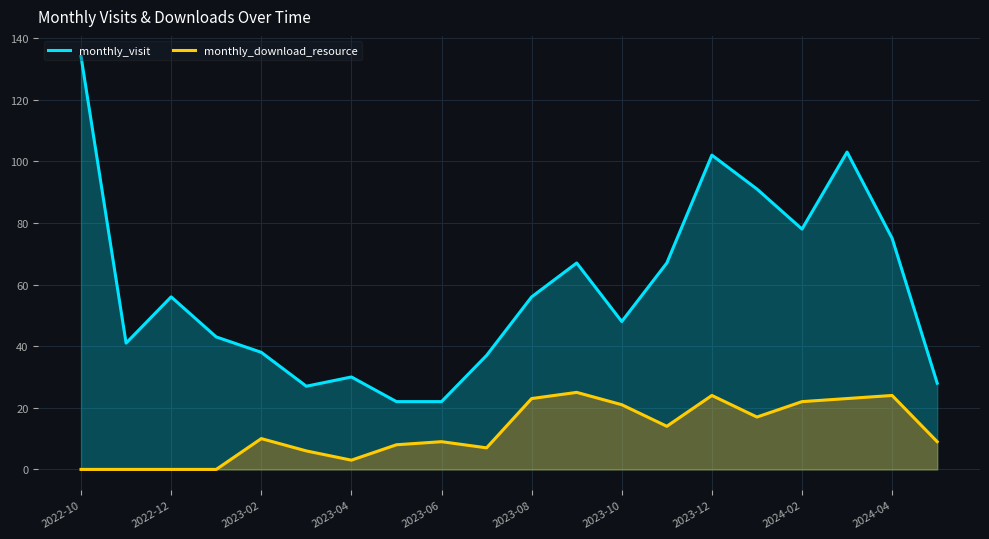

Which series has the largest range (max minus min)?

monthly_visit